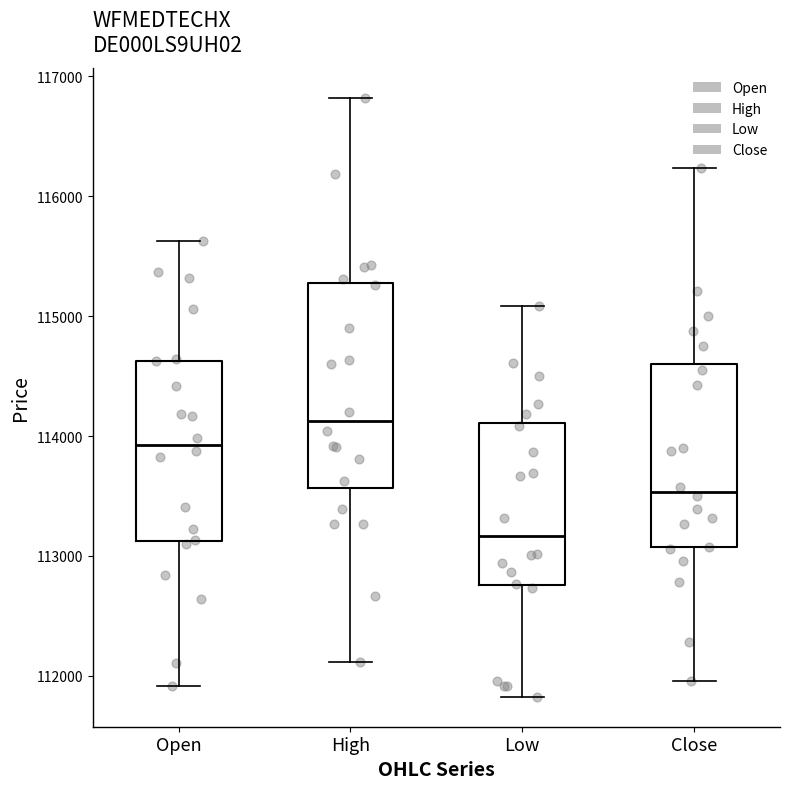

Reading left to right, read every box against the y-axis: the position of its median line, the range the box covers, and the ends of its whiskers. The values are not printed on the chart, so give them approximately, as read against the axis.

Open: median 113900, box 113100 to 114600, whiskers 111900 to 115600
High: median 114100, box 113600 to 115300, whiskers 112100 to 116800
Low: median 113200, box 112800 to 114100, whiskers 111800 to 115100
Close: median 113500, box 113100 to 114600, whiskers 112000 to 116200